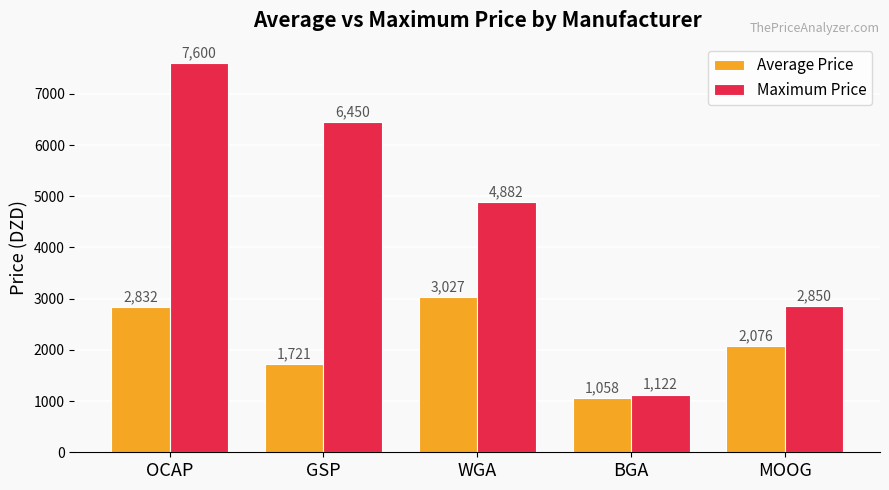

What is the total value across all series at WGA?

7909.5